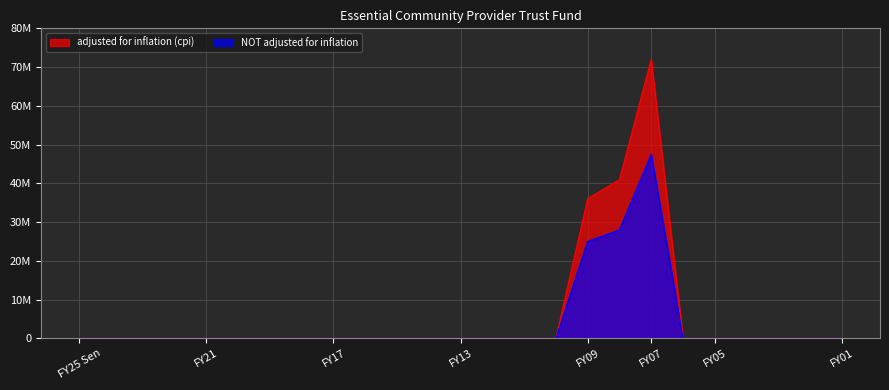

Which series has the largest range (max minus min)?

adjusted for inflation (cpi)